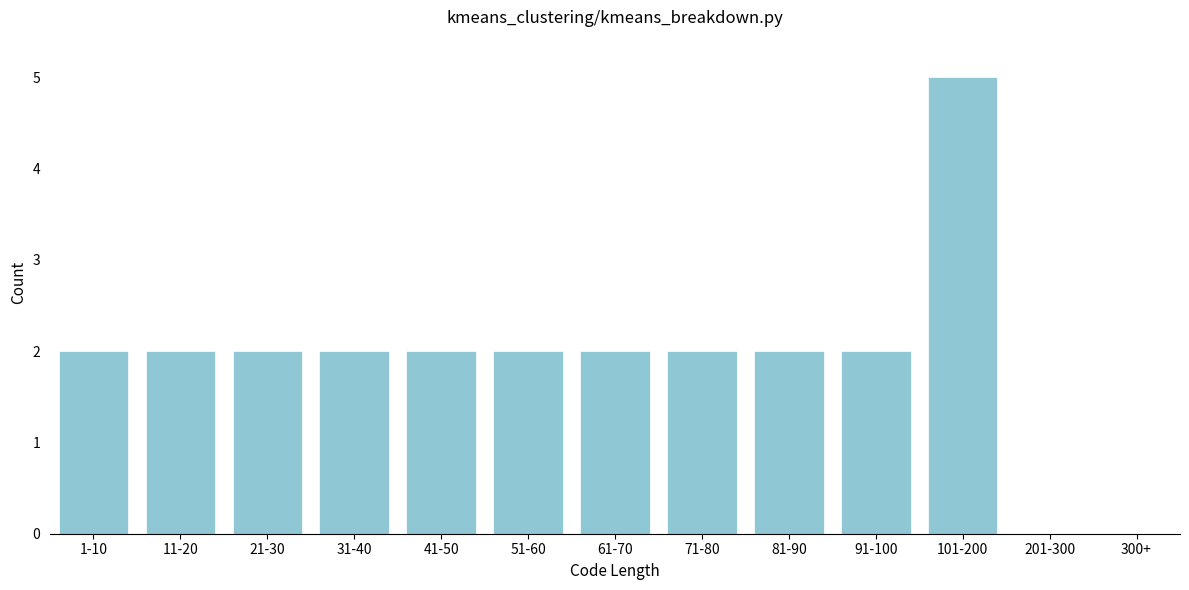

Reading left to right, what are all the values shown in this chart?

1-10=2	11-20=2	21-30=2	31-40=2	41-50=2	51-60=2	61-70=2	71-80=2	81-90=2	91-100=2	101-200=5	201-300=0